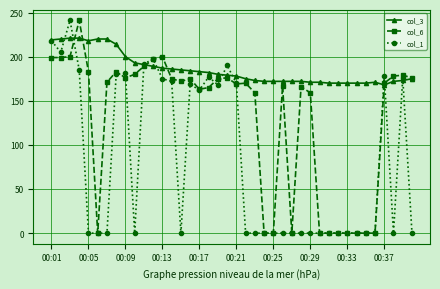

At how many categories does at least one series exceed 23?

40